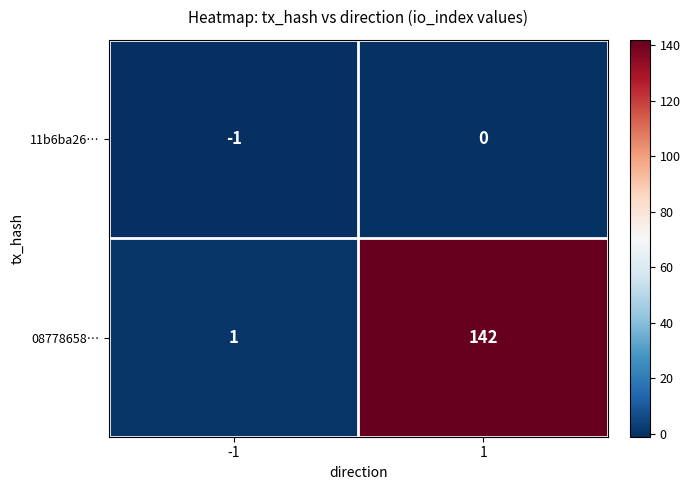

At 1, list the series in order from largest to smallest.

08778658…, 11b6ba26…